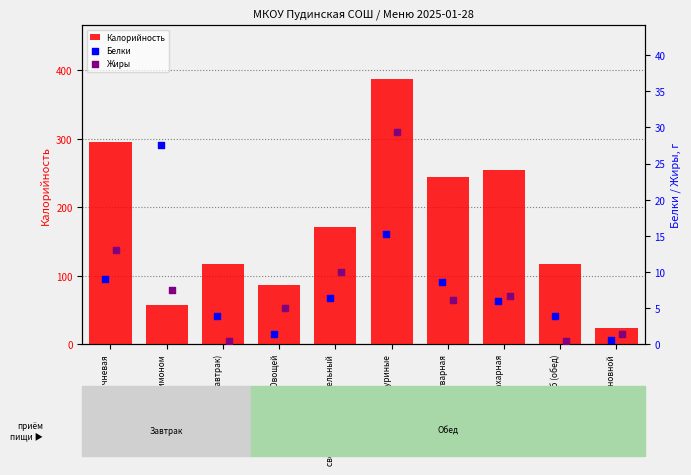

Which series contains the lowest Y value?

Жиры